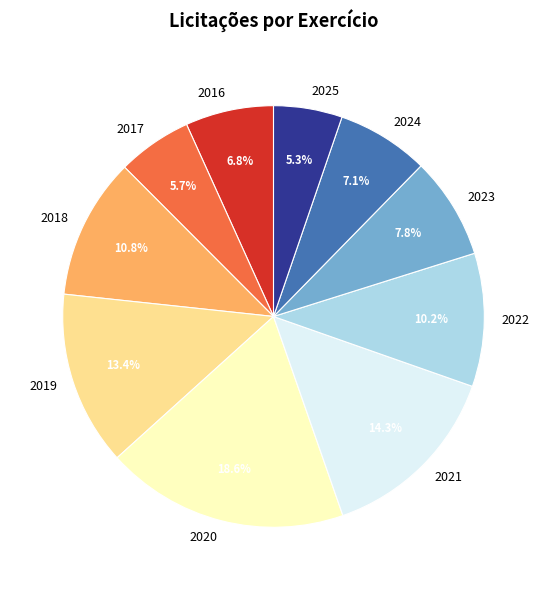

What is the largest slice in the pie chart?

2020